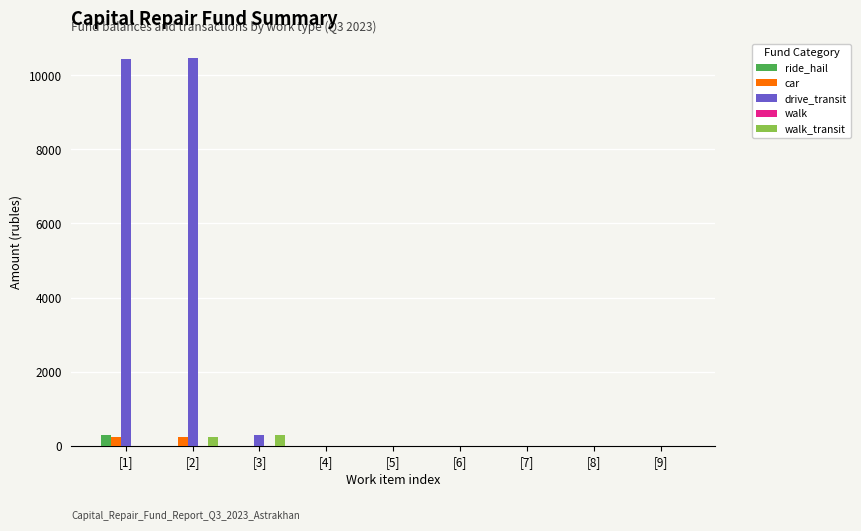

True or false: ride_hail has a value of 0.0 at [9].

True